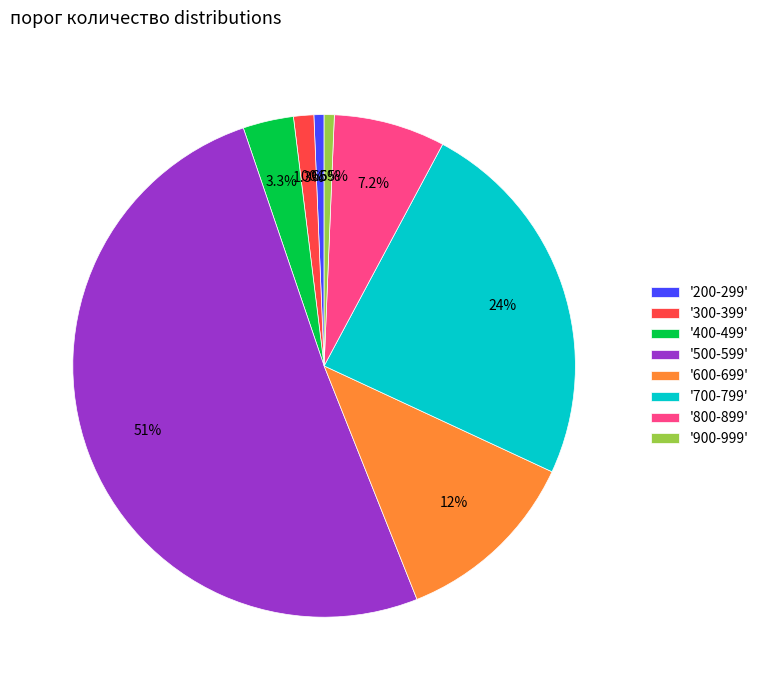

To the nearest percent, what is the average slice percentage?

12%